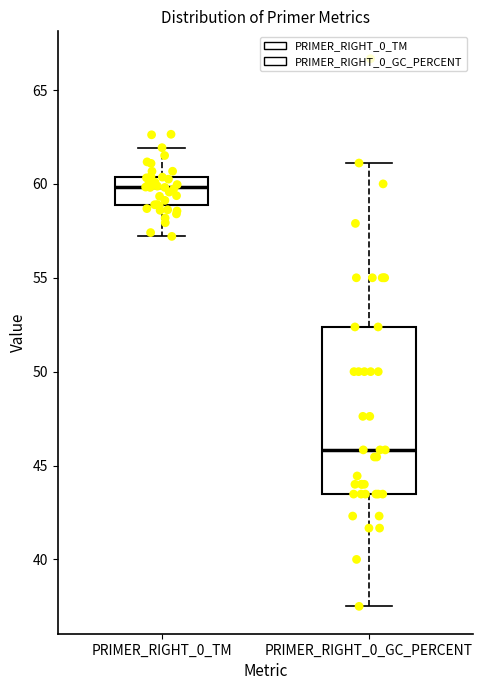

Comparing the boxes themselves (not the whiskers), which one is the tallest?

PRIMER_RIGHT_0_GC_PERCENT